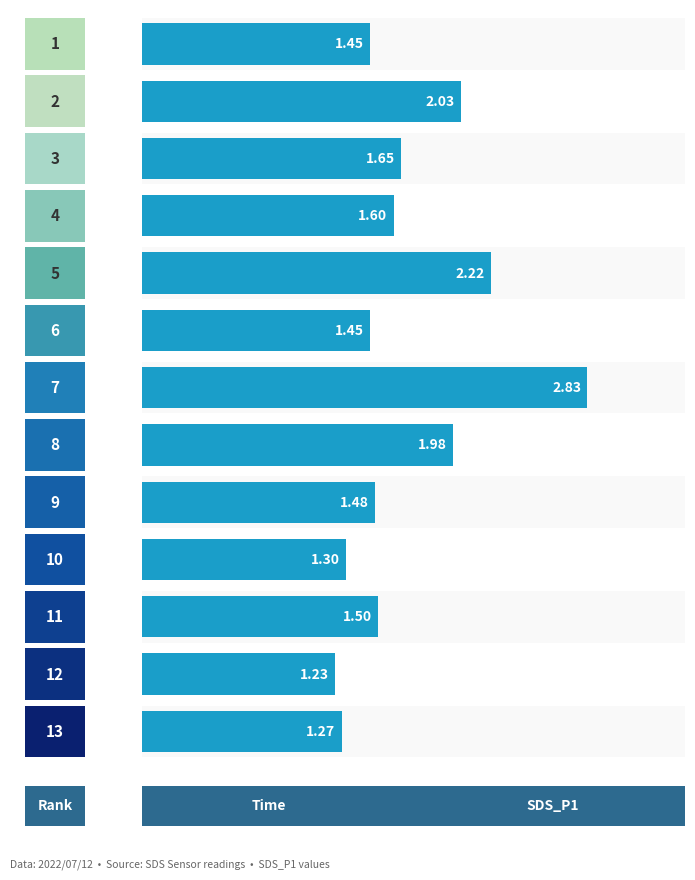

How many bars are there in total?

13